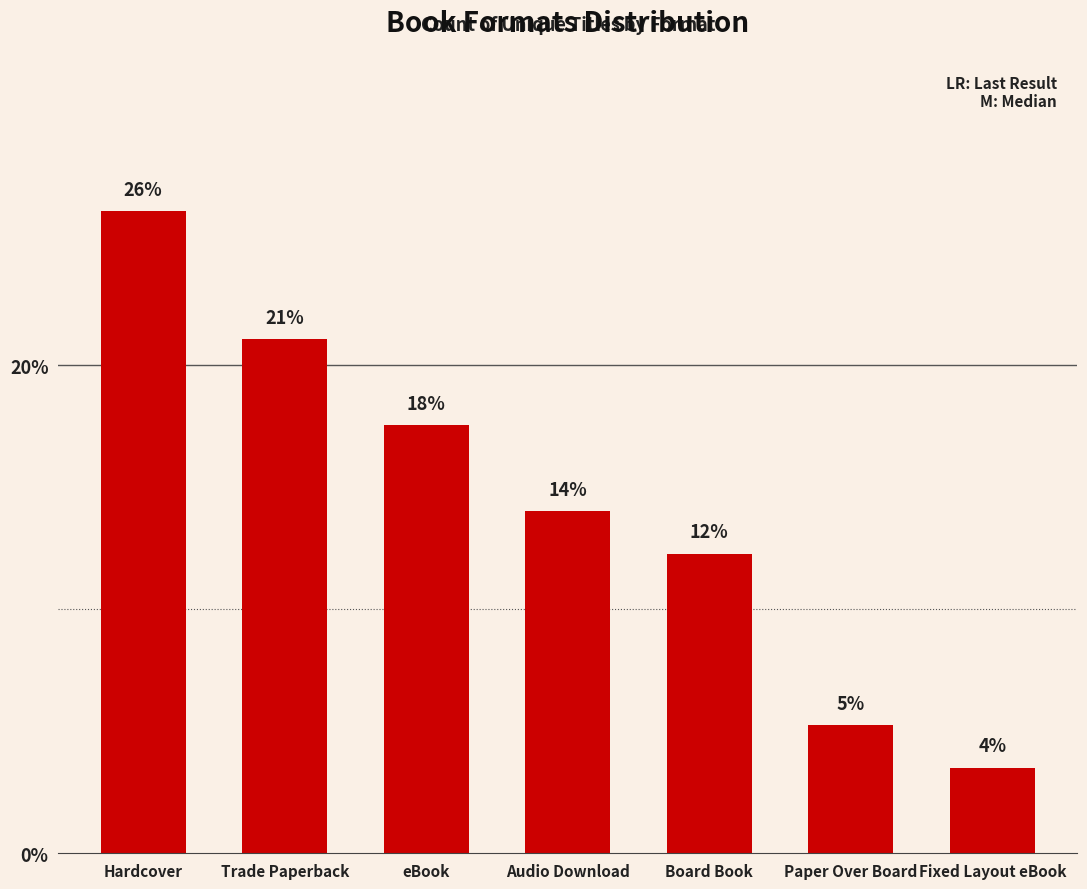

List the labels in order of value, smallest first.

Fixed Layout eBook, Paper Over Board, Board Book, Audio Download, eBook, Trade Paperback, Hardcover